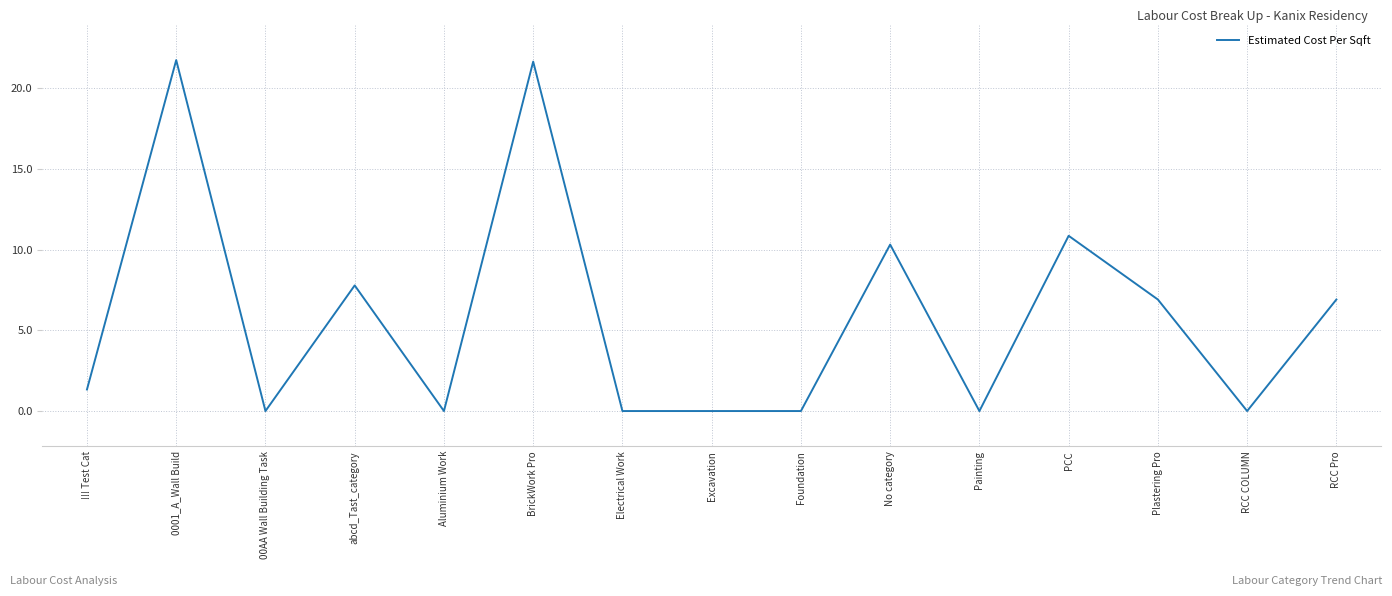

Where is the data nearest to the value 10?

No category